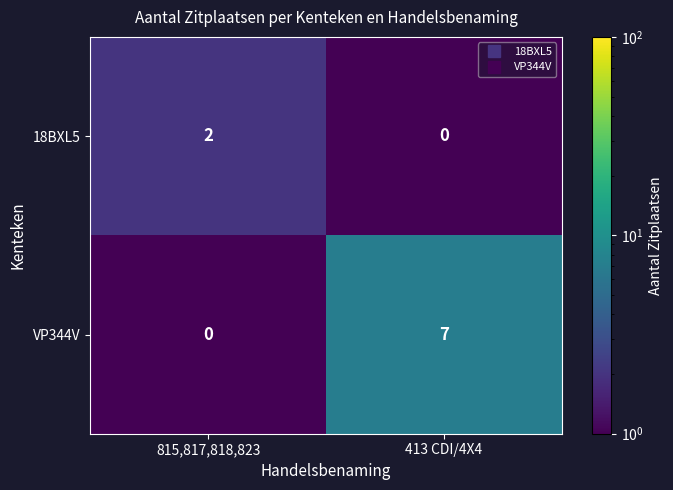

What is the difference between the maximum and minimum values in the VP344V series?

7